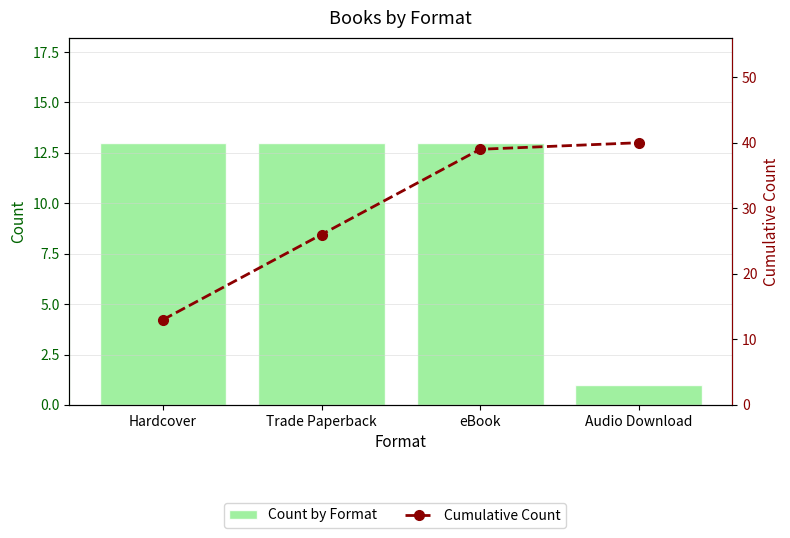

What is the sum of the Count by Format values at eBook and Audio Download?

14